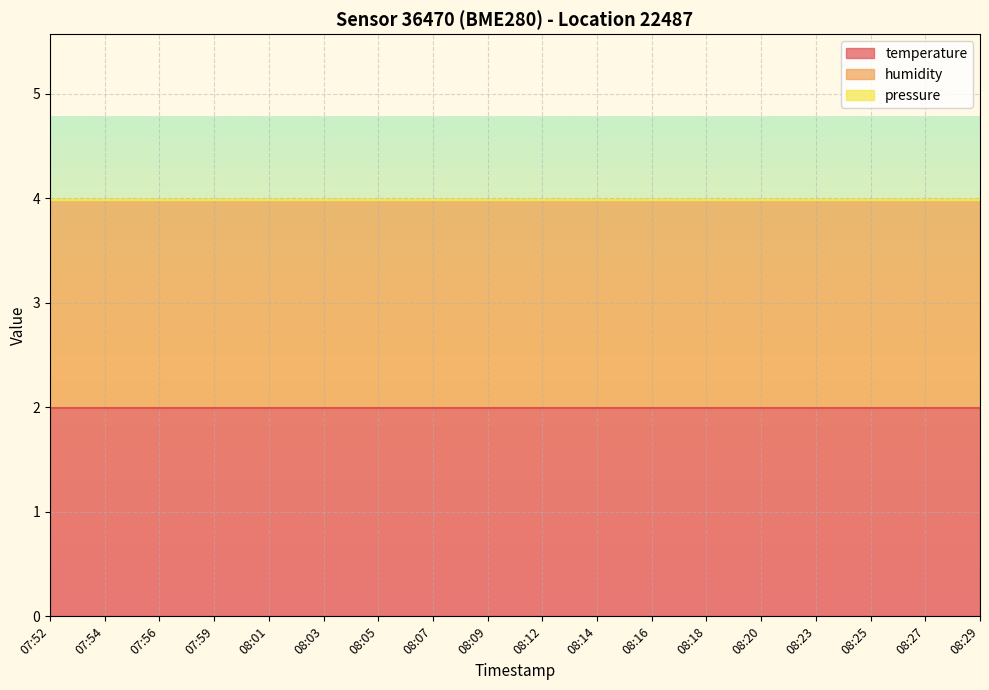

Which label corresponds to the largest value in the chart?

07:52